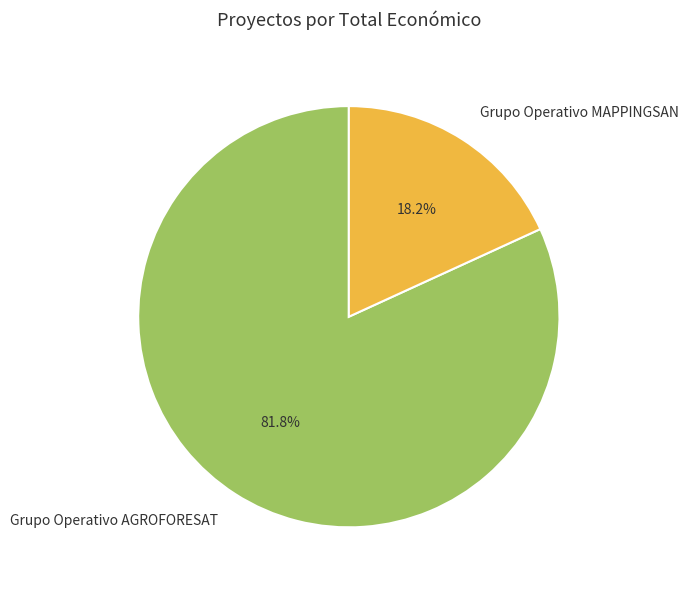

Rank the categories by value from highest to lowest.

Grupo Operativo AGROFORESAT, Grupo Operativo MAPPINGSAN